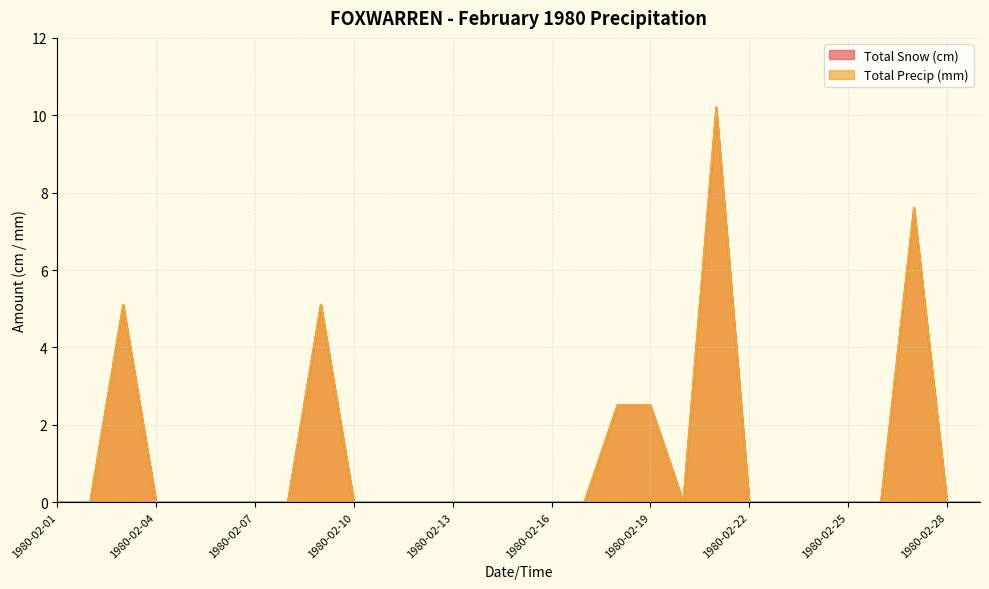

Reading left to right, list all the values displayed in this chart.

Total Snow (cm): 1980-02-01=0.0	1980-02-02=0.0	1980-02-03=5.1	1980-02-04=0.0	1980-02-05=0.0	1980-02-06=0.0	1980-02-07=0.0	1980-02-08=0.0	1980-02-09=5.1	1980-02-10=0.0	1980-02-11=0.0	1980-02-12=0.0	1980-02-13=0.0	1980-02-14=0.0	1980-02-15=0.0	1980-02-16=0.0	1980-02-17=0.0	1980-02-18=2.5	1980-02-19=2.5	1980-02-20=0.0	1980-02-21=10.2	1980-02-22=0.0	1980-02-23=0.0	1980-02-24=0.0	1980-02-25=0.0	1980-02-26=0.0	1980-02-27=7.6	1980-02-28=0.0	1980-02-29=0.0
Total Precip (mm): 1980-02-01=0.0	1980-02-02=0.0	1980-02-03=5.1	1980-02-04=0.0	1980-02-05=0.0	1980-02-06=0.0	1980-02-07=0.0	1980-02-08=0.0	1980-02-09=5.1	1980-02-10=0.0	1980-02-11=0.0	1980-02-12=0.0	1980-02-13=0.0	1980-02-14=0.0	1980-02-15=0.0	1980-02-16=0.0	1980-02-17=0.0	1980-02-18=2.5	1980-02-19=2.5	1980-02-20=0.0	1980-02-21=10.2	1980-02-22=0.0	1980-02-23=0.0	1980-02-24=0.0	1980-02-25=0.0	1980-02-26=0.0	1980-02-27=7.6	1980-02-28=0.0	1980-02-29=0.0